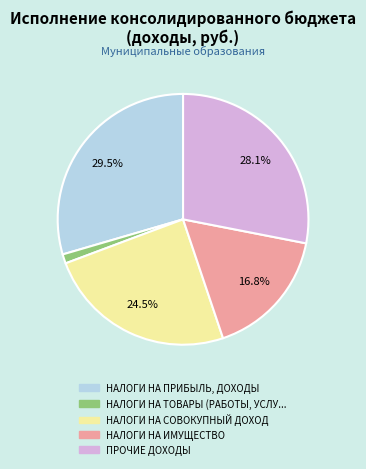

Is there any slice that represents more than half of the pie?

No